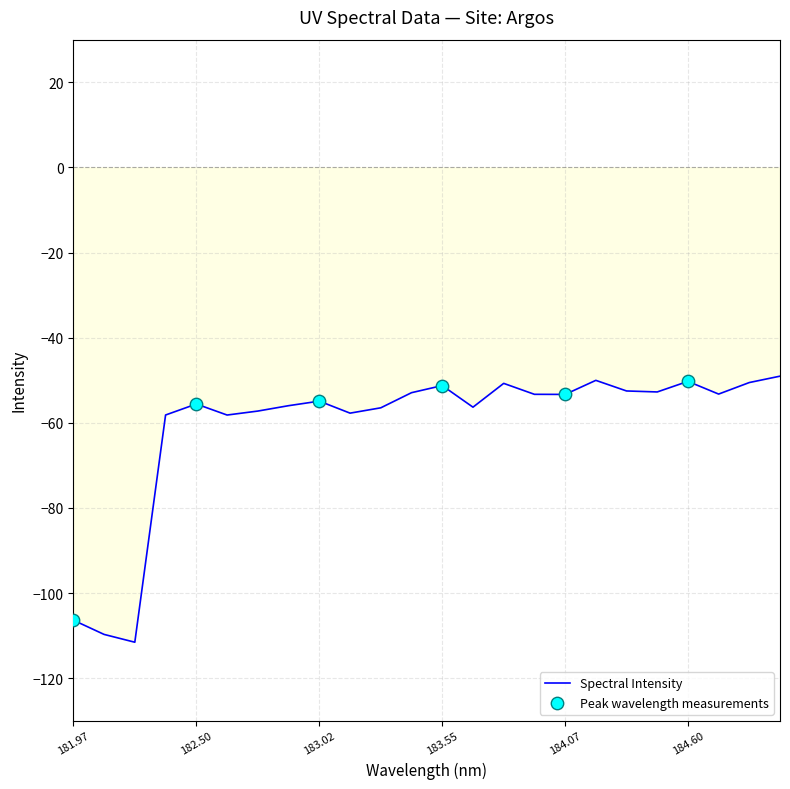

What is the difference between the maximum and minimum values?

62.5